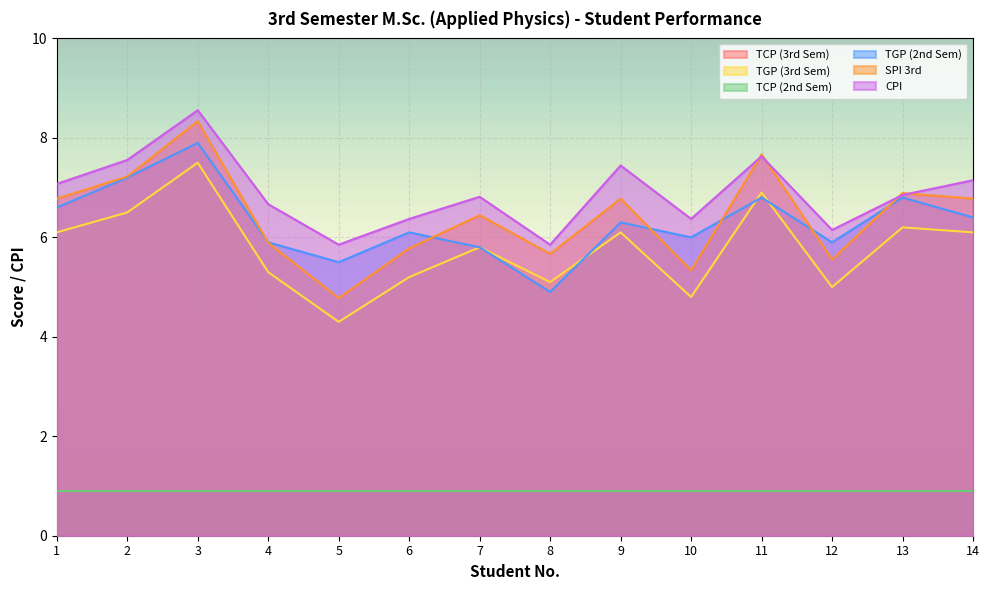

Where is the first local minimum for SPI 3rd?

5